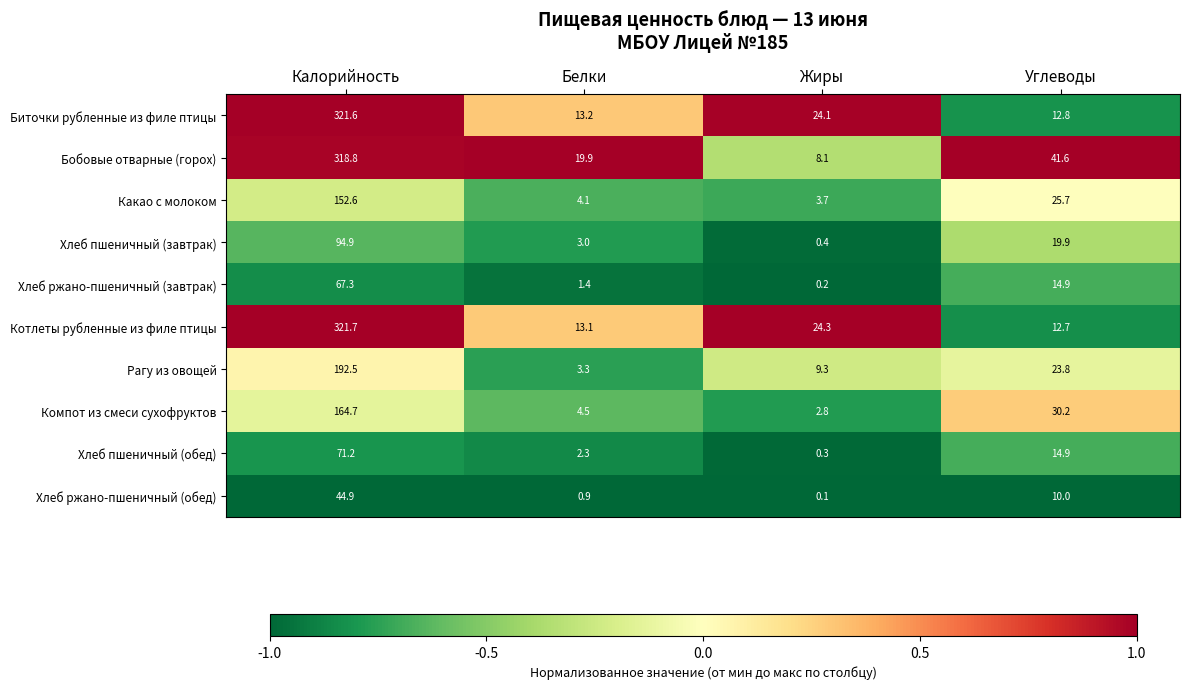

Which series changed the most between Калорийность and Углеводы?

Котлеты рубленные из филе птицы